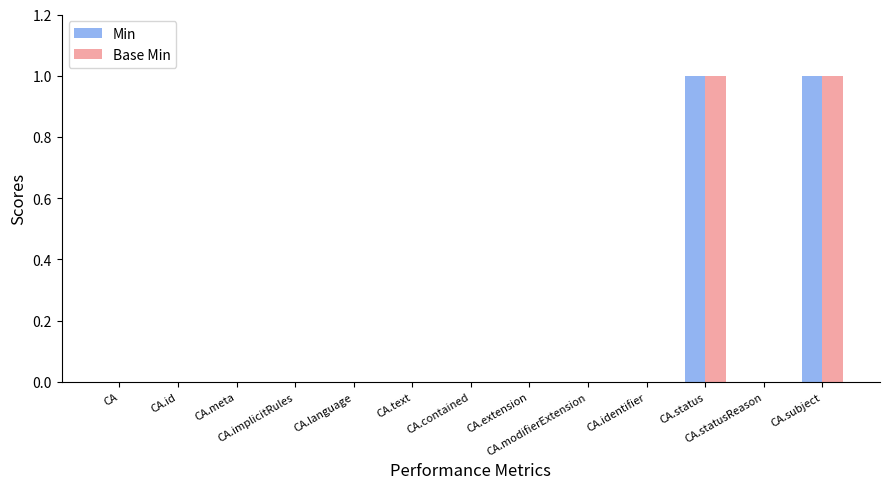

How many data points does each series have?

13